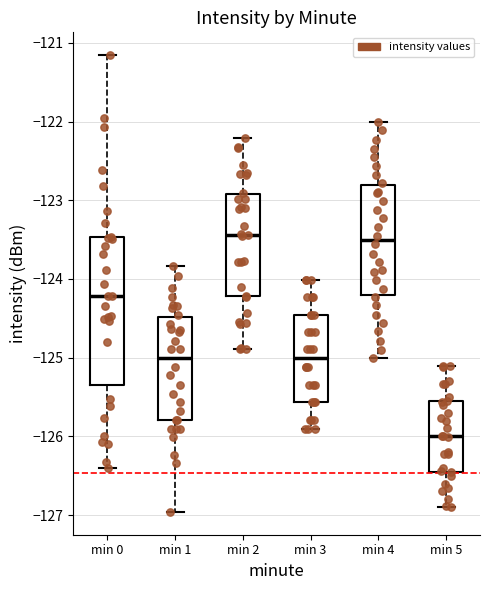

Where does the lower whisker of the box for min 4 end on the y-axis? The values are not printed on the chart, so give them approximately, as read against the axis.

-125.0